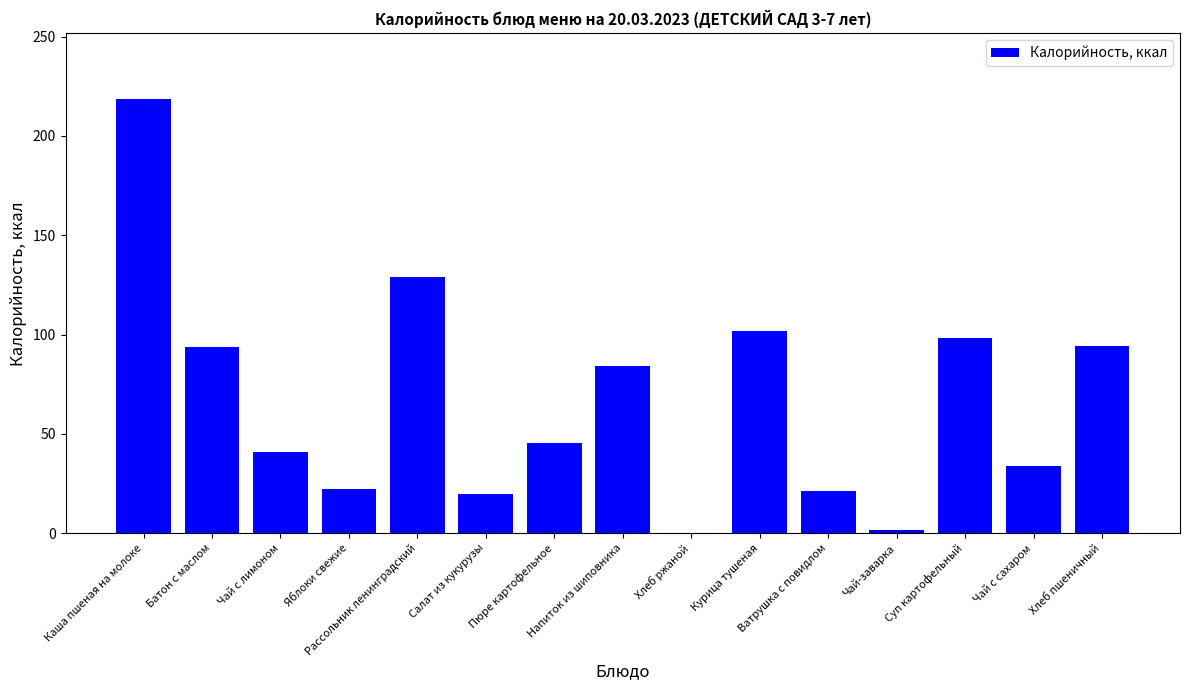

What is the sum of all values?

1004.0